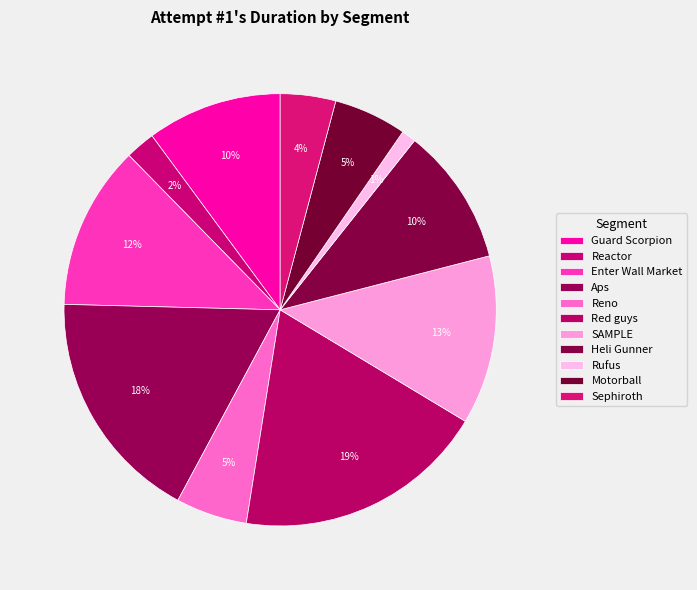

To the nearest percent, what is the difference between the largest and smallest slice percentages?

18%